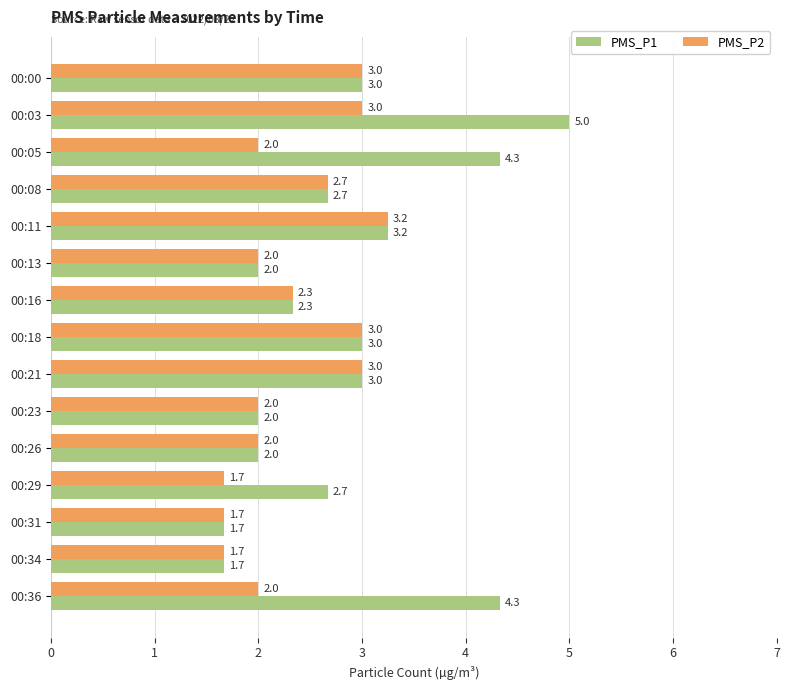

The PMS_P2 series shows 2.1 at 00:03. True or false?

False